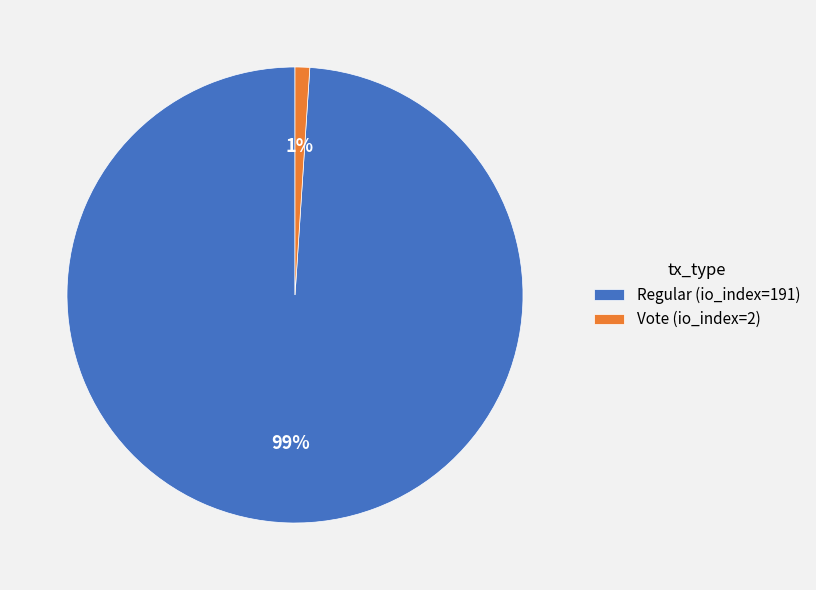

The Regular (io_index=191) slice represents 91% of the pie. True or false?

False